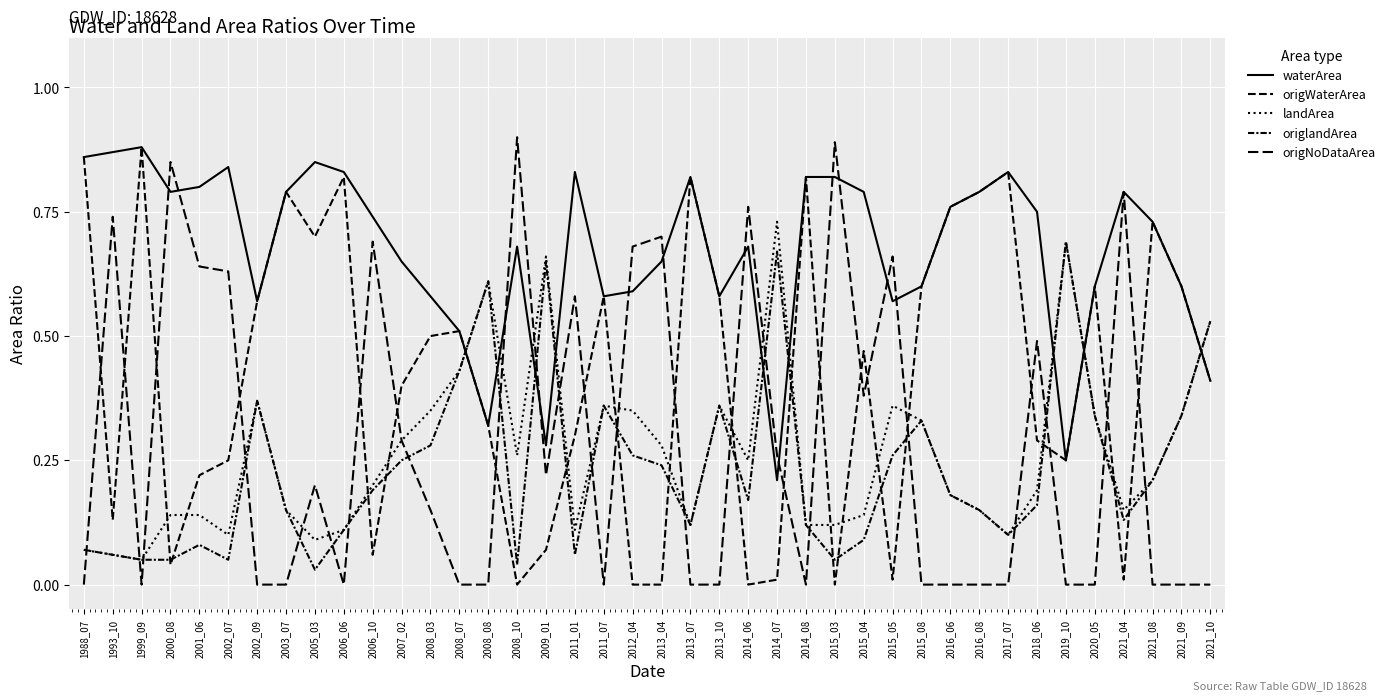

Reading left to right, transcribe all the data shown in this chart.

waterArea: 1988_07=0.9	1993_10=0.9	1999_09=0.9	2000_08=0.8	2001_06=0.8	2002_07=0.8	2002_09=0.6	2003_07=0.8	2005_03=0.8	2006_06=0.8	2006_10=0.7	2007_02=0.7	2008_03=0.6	2008_07=0.5	2008_08=0.3	2008_10=0.7	2009_01=0.3	2011_01=0.8	2011_07=0.6	2012_04=0.6	2013_04=0.7	2013_07=0.8	2013_10=0.6	2014_06=0.7	2014_07=0.2	2014_08=0.8	2015_03=0.8	2015_04=0.8	2015_05=0.6	2015_08=0.6	2016_06=0.8	2016_08=0.8	2017_07=0.8	2018_06=0.8	2019_10=0.2	2020_05=0.6	2021_04=0.8	2021_08=0.7	2021_09=0.6	2021_10=0.4
origWaterArea: 1988_07=0.9	1993_10=0.1	1999_09=0.9	2000_08=0.0	2001_06=0.2	2002_07=0.2	2002_09=0.6	2003_07=0.8	2005_03=0.7	2006_06=0.8	2006_10=0.1	2007_02=0.4	2008_03=0.5	2008_07=0.5	2008_08=0.3	2008_10=0.0	2009_01=0.1	2011_01=0.3	2011_07=0.6	2012_04=0.0	2013_04=0.0	2013_07=0.8	2013_10=0.6	2014_06=0.0	2014_07=0.0	2014_08=0.8	2015_03=0.0	2015_04=0.5	2015_05=0.0	2015_08=0.6	2016_06=0.8	2016_08=0.8	2017_07=0.8	2018_06=0.3	2019_10=0.2	2020_05=0.6	2021_04=0.0	2021_08=0.7	2021_09=0.6	2021_10=0.4
landArea: 1988_07=0.1	1993_10=0.1	1999_09=0.1	2000_08=0.1	2001_06=0.1	2002_07=0.1	2002_09=0.4	2003_07=0.1	2005_03=0.1	2006_06=0.1	2006_10=0.2	2007_02=0.3	2008_03=0.3	2008_07=0.4	2008_08=0.6	2008_10=0.3	2009_01=0.7	2011_01=0.1	2011_07=0.4	2012_04=0.3	2013_04=0.3	2013_07=0.1	2013_10=0.4	2014_06=0.2	2014_07=0.7	2014_08=0.1	2015_03=0.1	2015_04=0.1	2015_05=0.4	2015_08=0.3	2016_06=0.2	2016_08=0.1	2017_07=0.1	2018_06=0.2	2019_10=0.7	2020_05=0.3	2021_04=0.1	2021_08=0.2	2021_09=0.3	2021_10=0.5
origlandArea: 1988_07=0.1	1993_10=0.1	1999_09=0.1	2000_08=0.1	2001_06=0.1	2002_07=0.1	2002_09=0.4	2003_07=0.1	2005_03=0.0	2006_06=0.1	2006_10=0.2	2007_02=0.2	2008_03=0.3	2008_07=0.4	2008_08=0.6	2008_10=0.0	2009_01=0.7	2011_01=0.1	2011_07=0.4	2012_04=0.3	2013_04=0.2	2013_07=0.1	2013_10=0.4	2014_06=0.2	2014_07=0.7	2014_08=0.1	2015_03=0.1	2015_04=0.1	2015_05=0.3	2015_08=0.3	2016_06=0.2	2016_08=0.1	2017_07=0.1	2018_06=0.2	2019_10=0.7	2020_05=0.3	2021_04=0.1	2021_08=0.2	2021_09=0.3	2021_10=0.5
origNoDataArea: 1988_07=0.0	1993_10=0.7	1999_09=0.0	2000_08=0.8	2001_06=0.6	2002_07=0.6	2002_09=0.0	2003_07=0.0	2005_03=0.2	2006_06=0.0	2006_10=0.7	2007_02=0.3	2008_03=0.1	2008_07=0.0	2008_08=0.0	2008_10=0.9	2009_01=0.2	2011_01=0.6	2011_07=0.0	2012_04=0.7	2013_04=0.7	2013_07=0.0	2013_10=0.0	2014_06=0.8	2014_07=0.3	2014_08=0.0	2015_03=0.9	2015_04=0.4	2015_05=0.7	2015_08=0.0	2016_06=0.0	2016_08=0.0	2017_07=0.0	2018_06=0.5	2019_10=0.0	2020_05=0.0	2021_04=0.8	2021_08=0.0	2021_09=0.0	2021_10=0.0